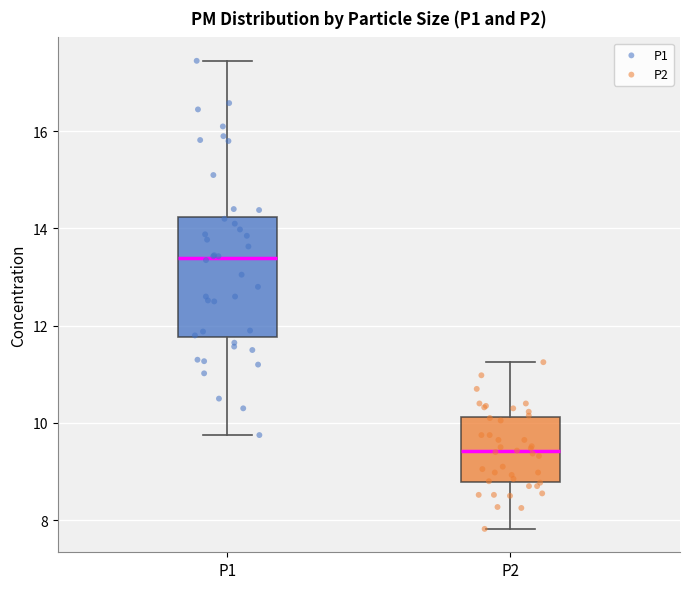

Comparing the boxes themselves (not the whiskers), which one is the tallest?

P1